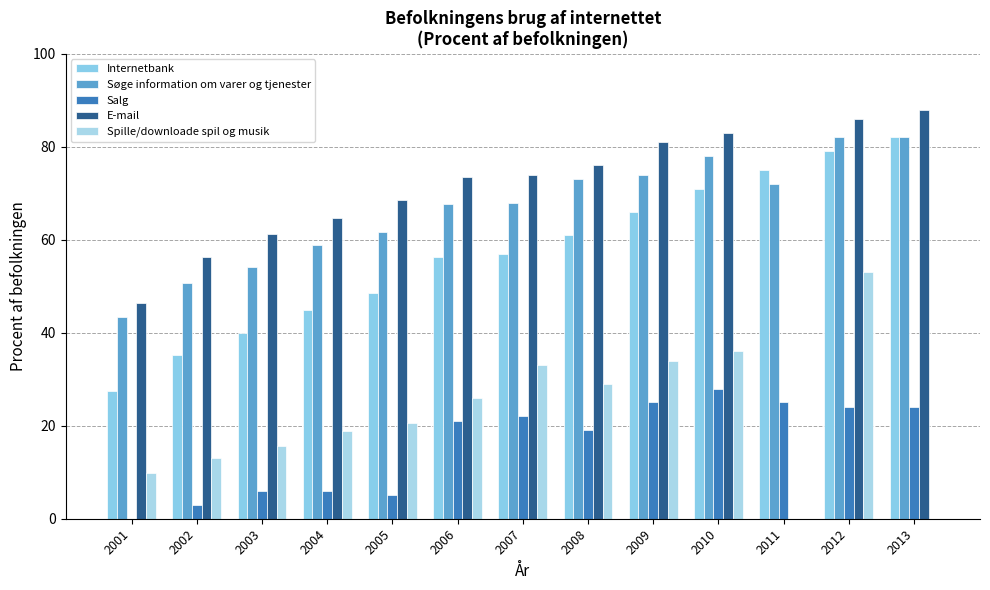

At how many categories does at least one series exceed 10?

13